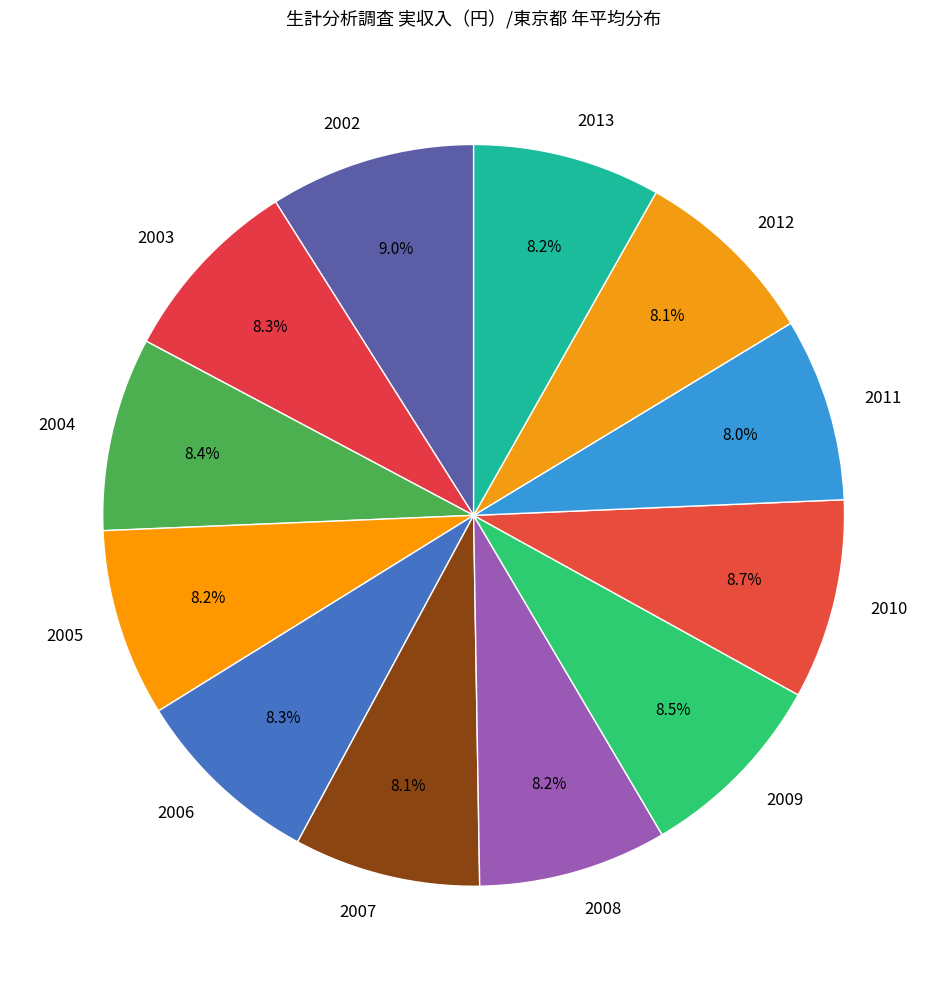

How many slices are in this pie chart?

12